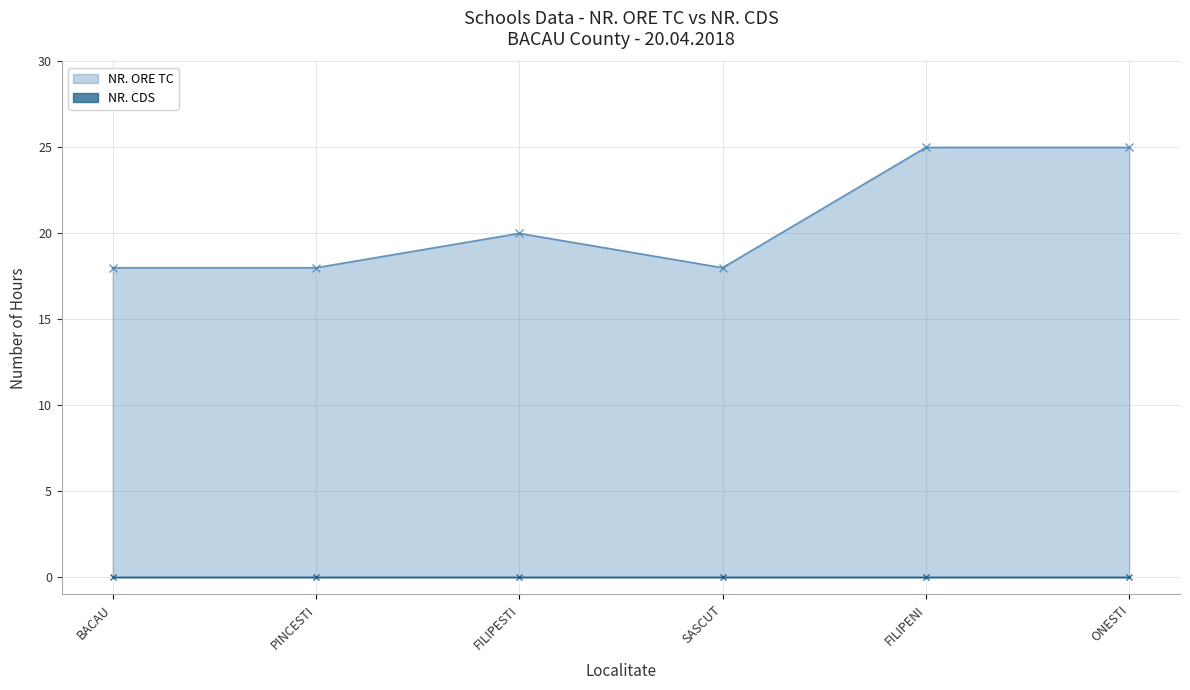

What is the label of the 2nd point from the right?

FILIPENI